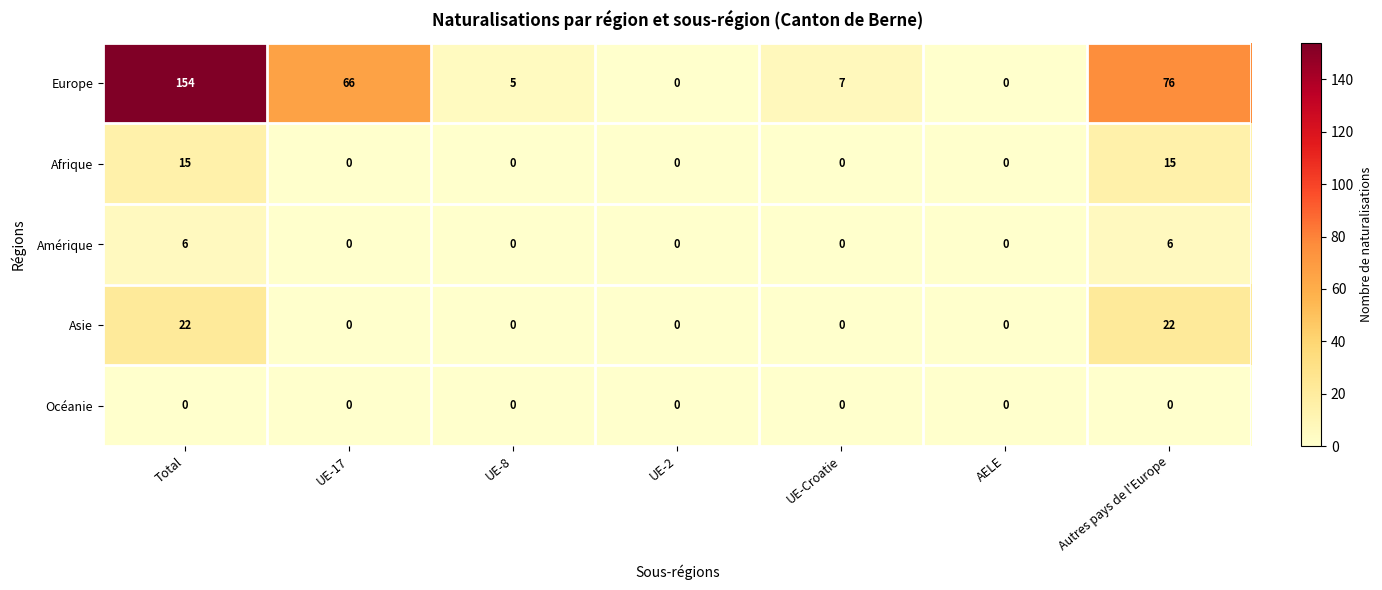

How many categories are shown in the chart?

7